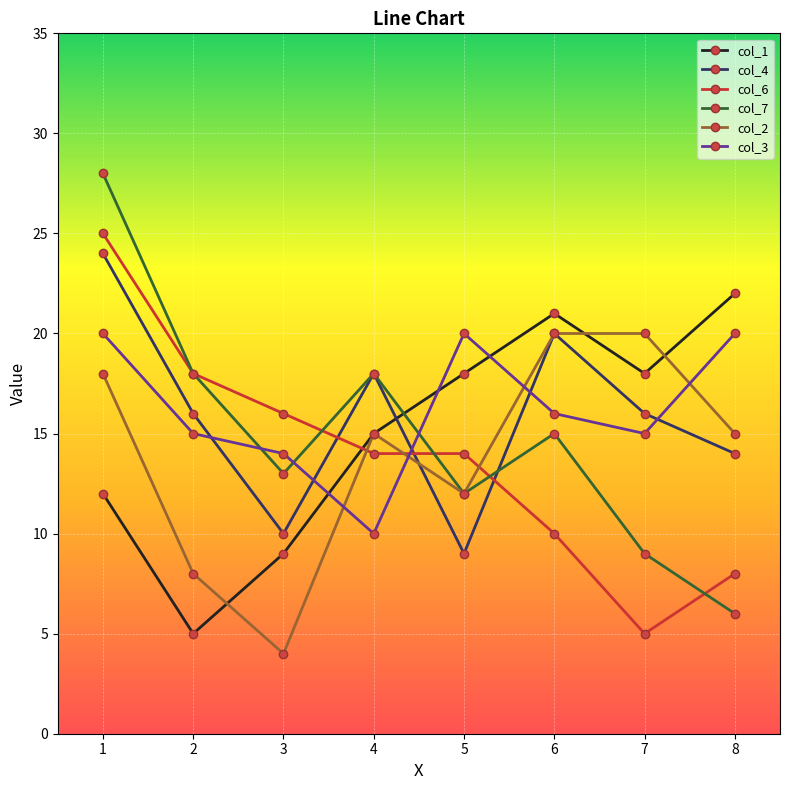

Is the value of col_6 at 8 greater than the value of col_7 at 6?

No